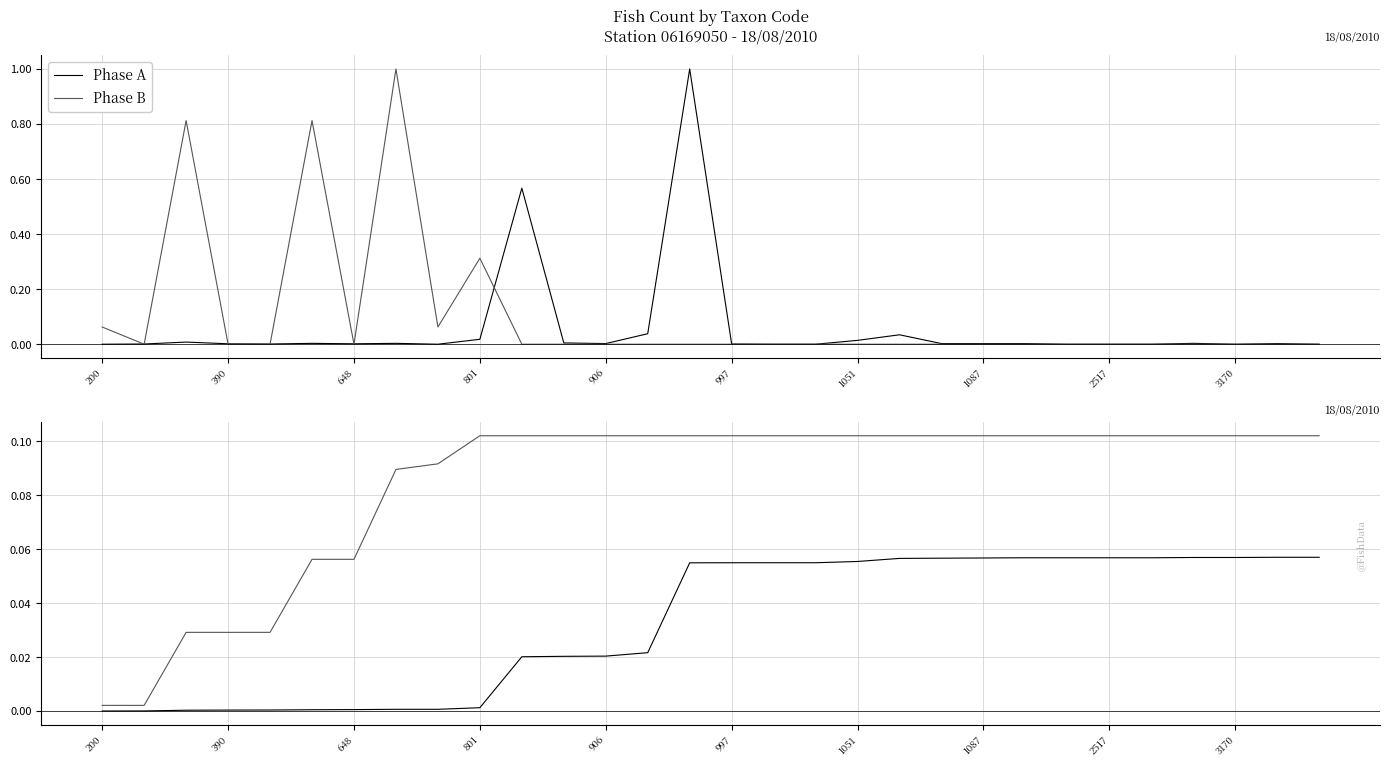

Between 26 and 27, which series saw the biggest shift?

Phase A